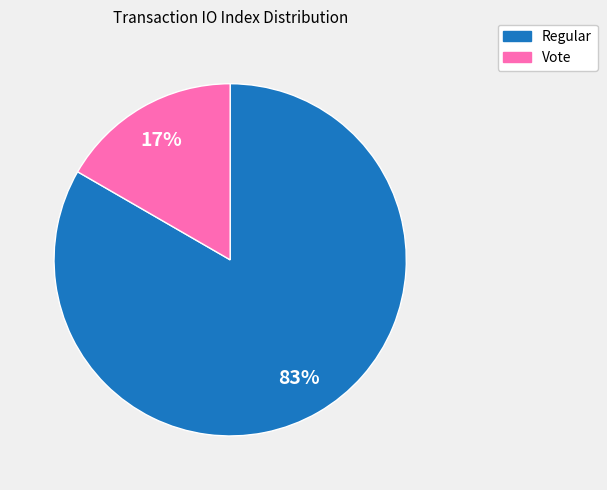

To the nearest percent, what percentage of the pie is Regular?

83%